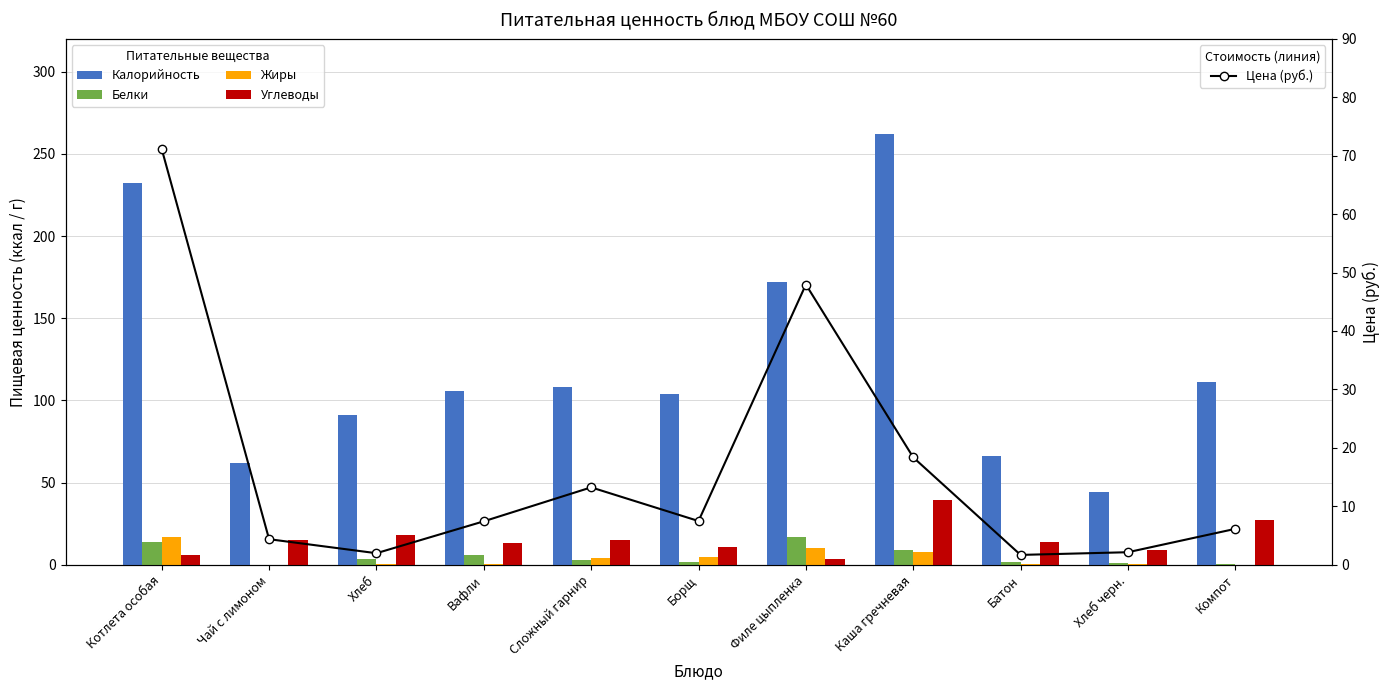

Rank the series at Котлета особая from highest to lowest value.

Калорийность, Цена (руб.), Жиры, Белки, Углеводы